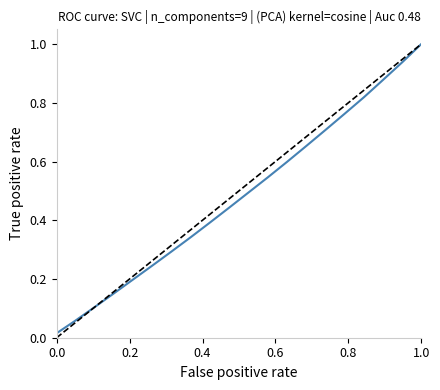

Which has a higher value, 1.0 or 0.0?

1.0